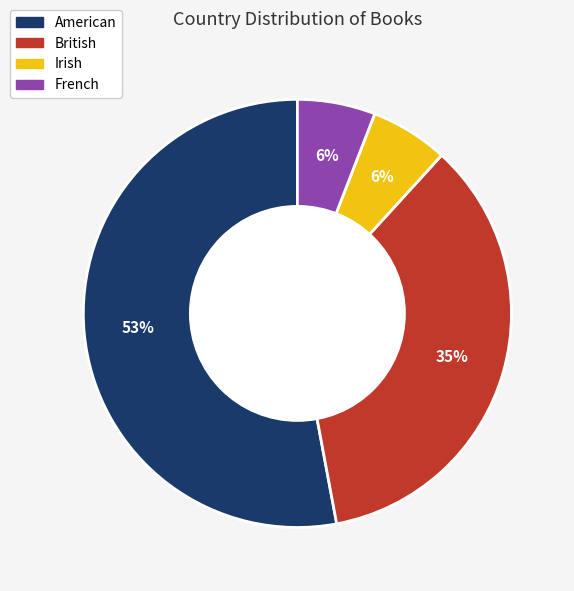

How many slices are in this pie chart?

4